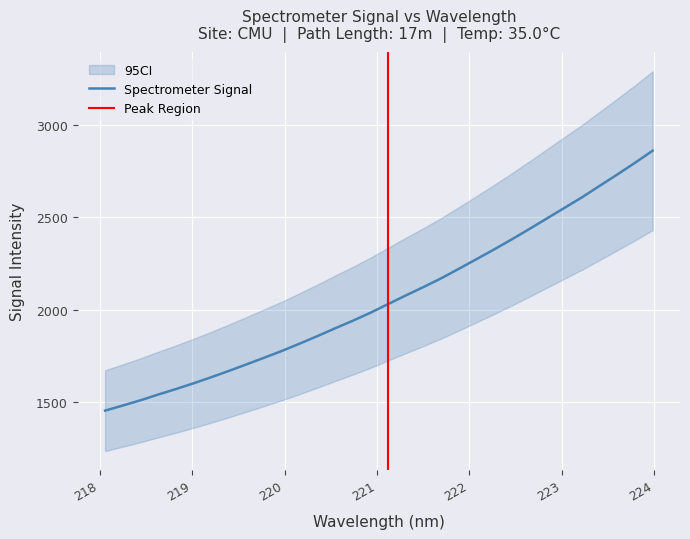

Reading left to right, list all the values displayed in this chart.

1455.7	1483.2	1511.5	1542.5	1572.1	1603.3	1636.1	1670.3	1705.8	1741.7	1778.2	1817.6	1858.0	1900.1	1940.8	1984.1	2030.9	2077.5	2122.8	2169.8	2221.2	2273.3	2325.9	2380.3	2436.3	2493.9	2551.3	2608.7	2670.6	2731.9	2794.9	2860.5